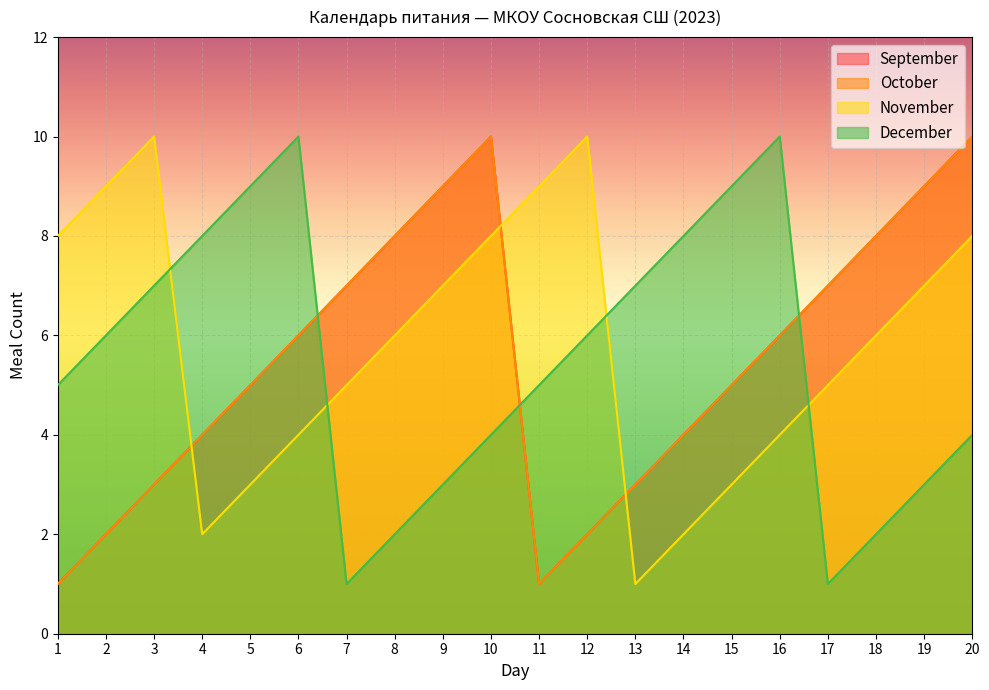

What is the highest value of the November series?

10